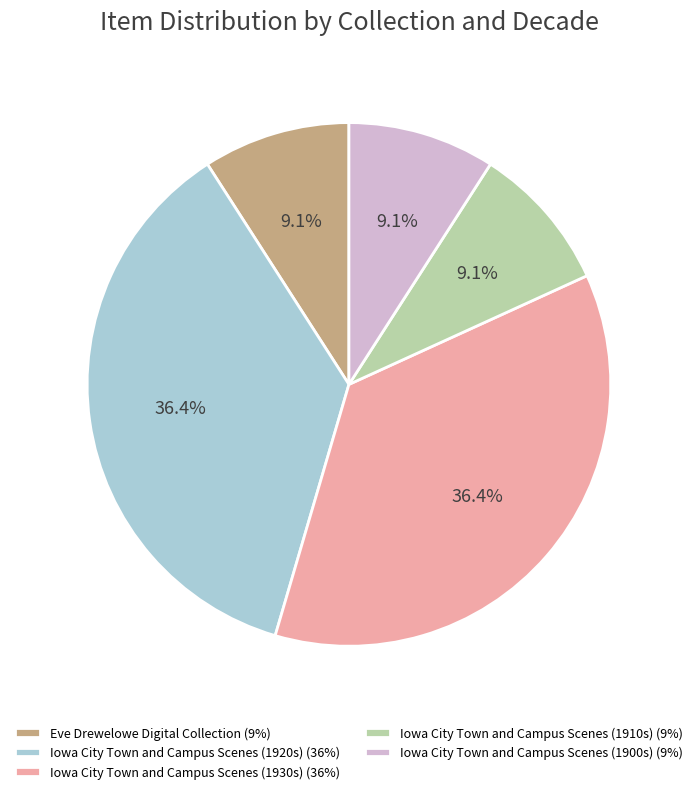

Does any single category account for the majority?

No